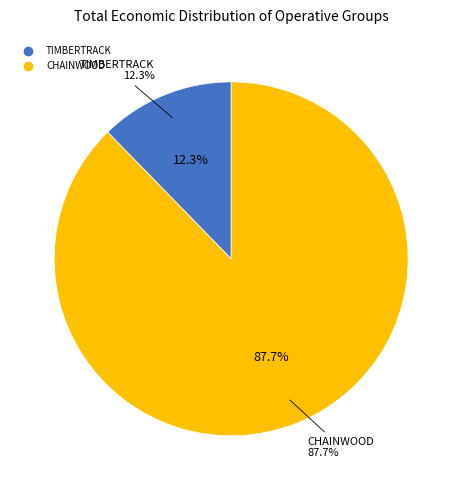

Combined, do TIMBERTRACK and CHAINWOOD account for over 50%?

Yes